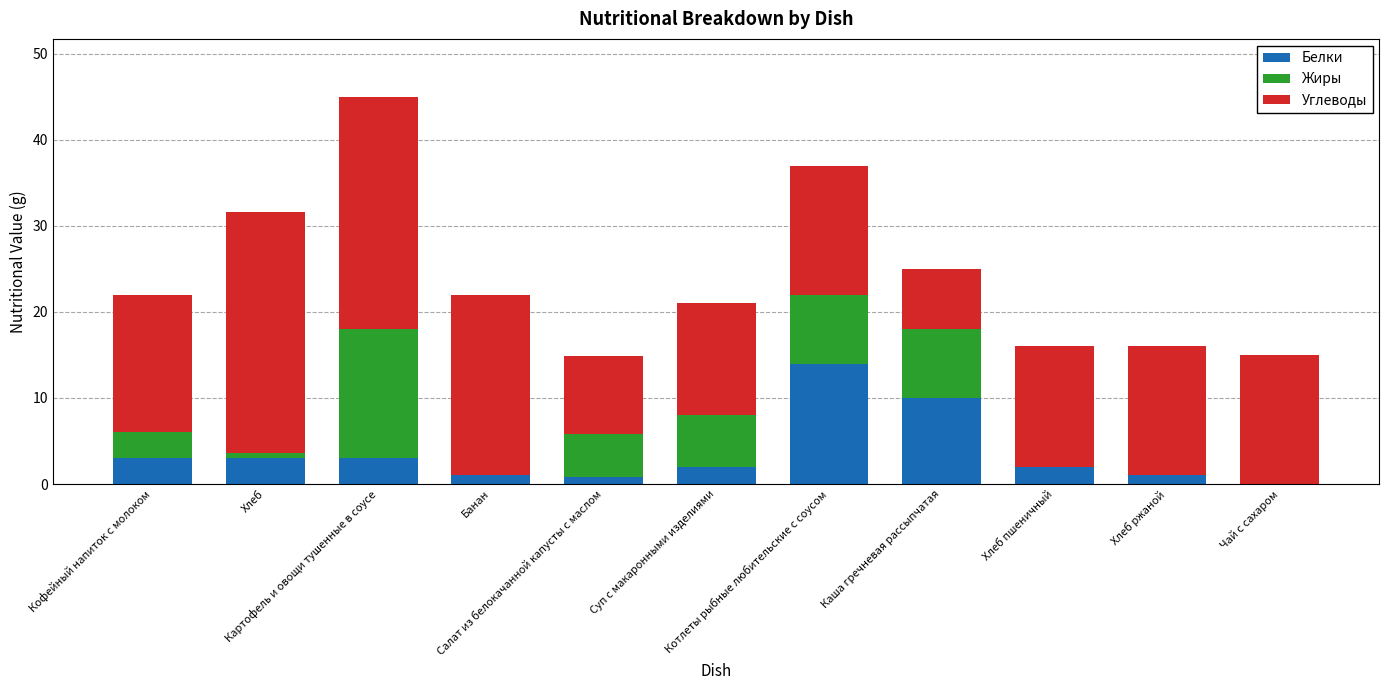

What is the highest value of the Белки series?

14.0